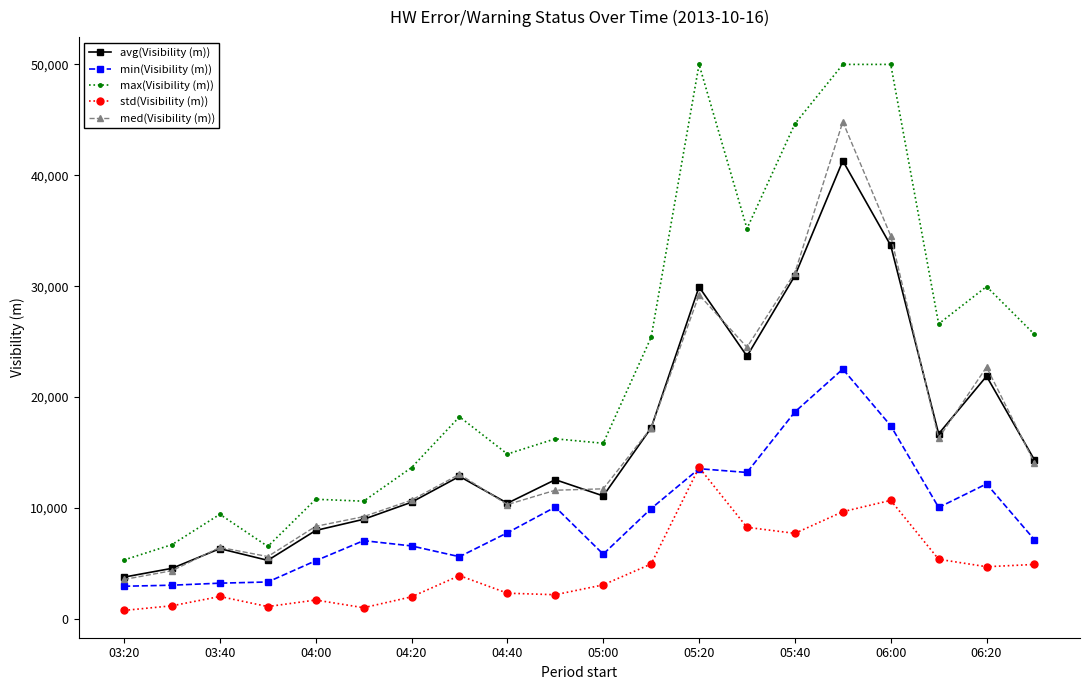

True or false: std(Visibility (m)) and max(Visibility (m)) intersect in this chart.

False